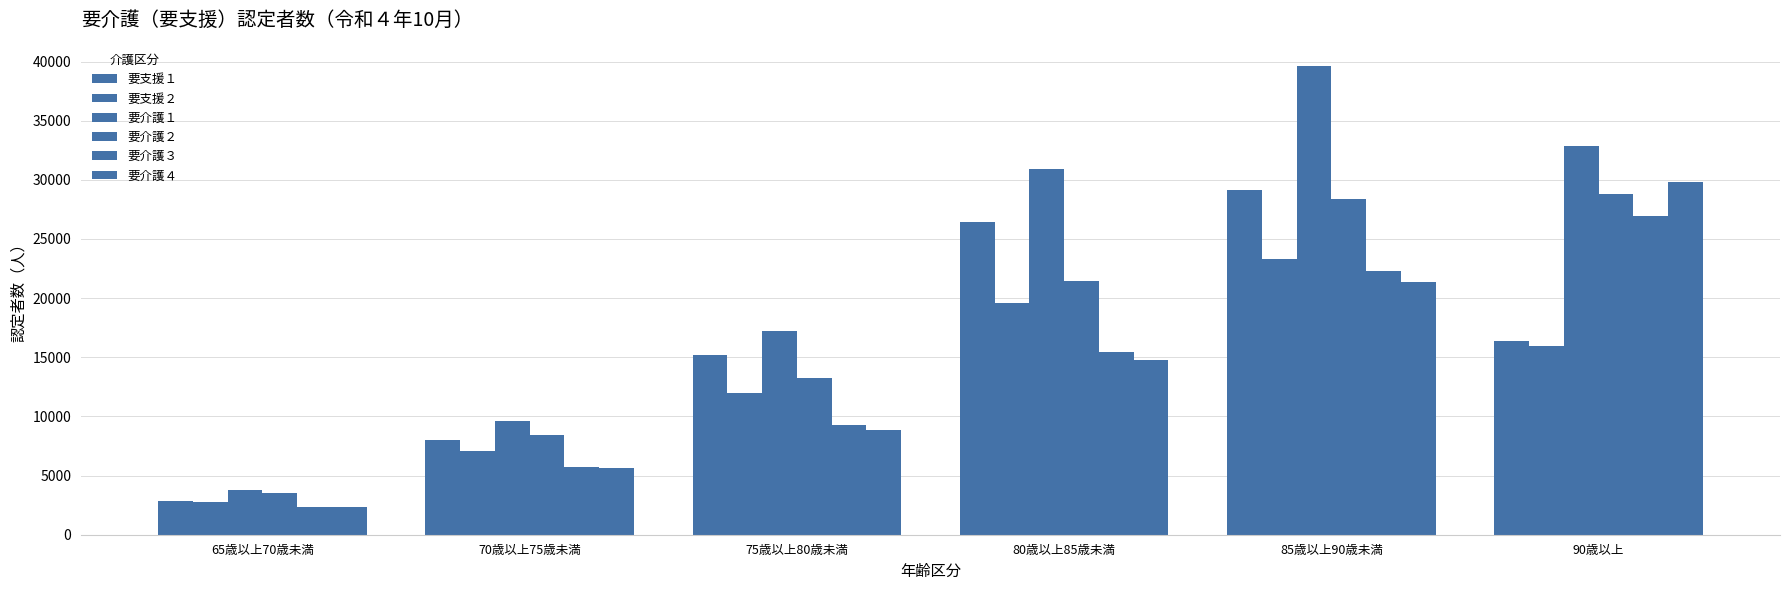

Reading right to left, transcribe all the data shown in this chart.

要支援１: 16391	29172	26405	15192	7970	2811
要支援２: 15933	23319	19557	11968	7043	2782
要介護１: 32825	39616	30930	17180	9630	3804
要介護２: 28791	28344	21475	13279	8392	3560
要介護３: 26983	22270	15469	9266	5752	2307
要介護４: 29813	21344	14735	8848	5612	2303